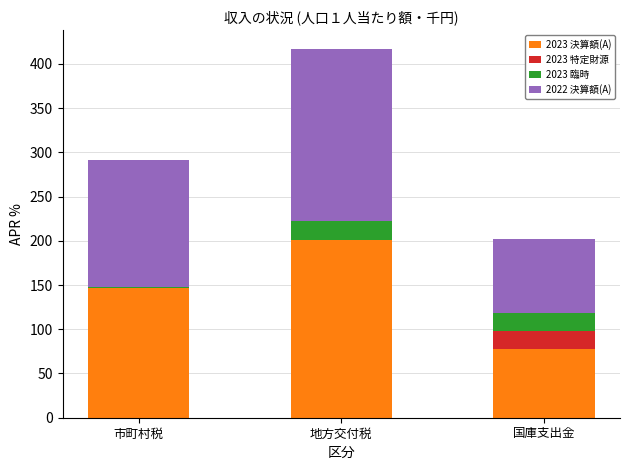

What is the sum of the 2023 決算額(A) values at 地方交付税 and 市町村税?

347.4